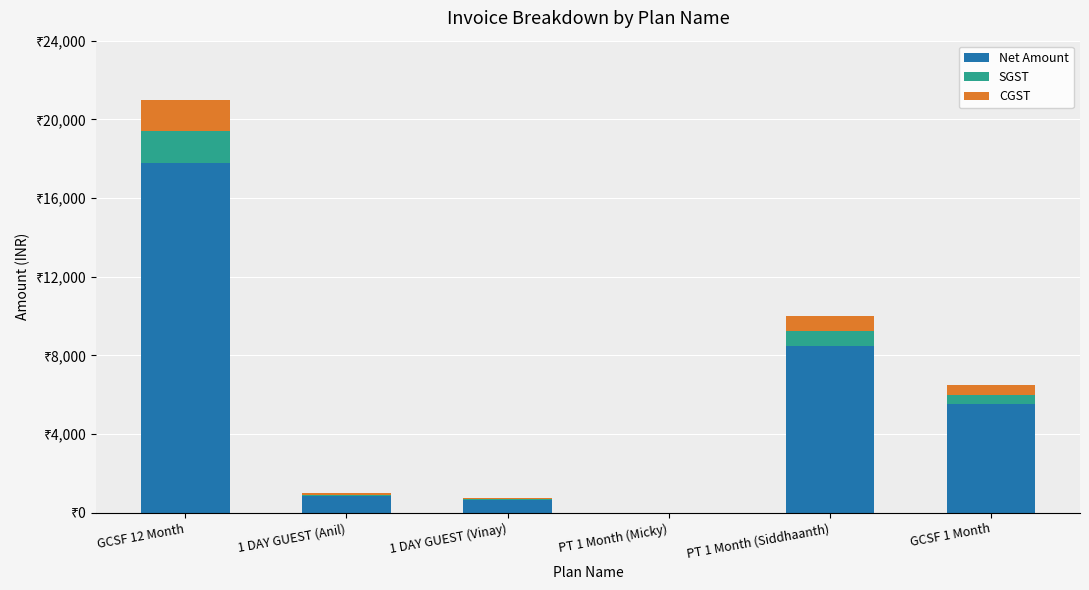

What are all the series names shown in the legend?

Net Amount, SGST, CGST